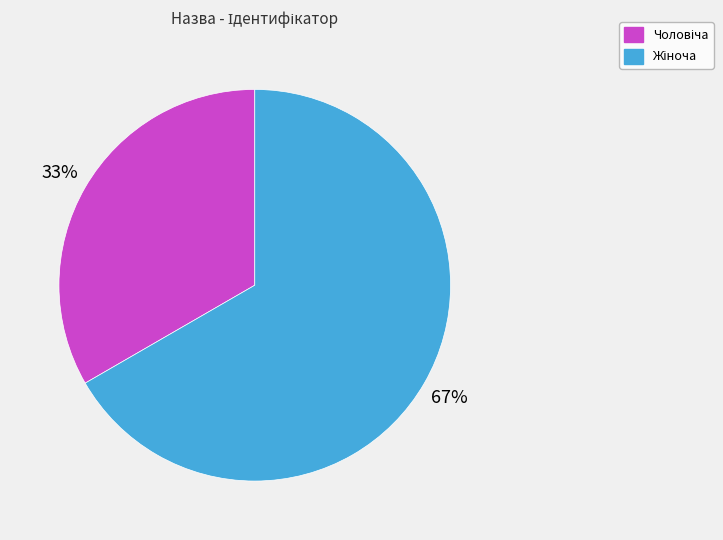

Is there a majority slice in this chart?

Yes